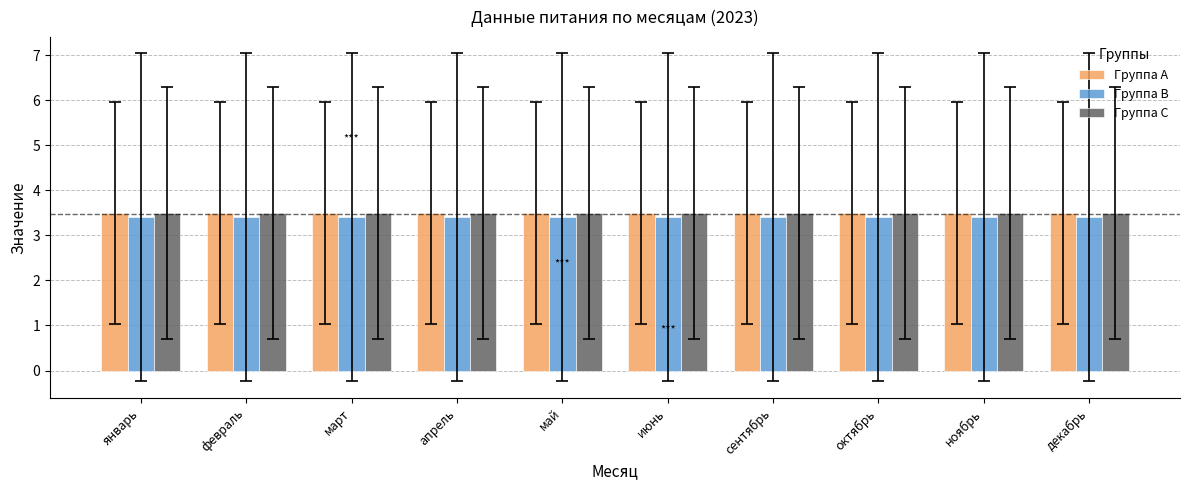

What is the approximate value of Группа B at сентябрь?

3.4